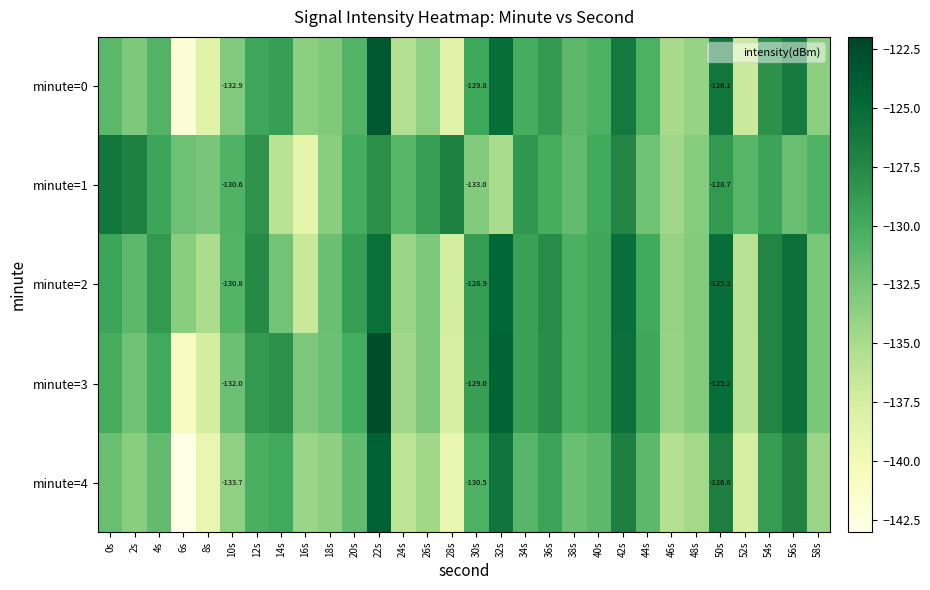

Is it true that minute=3 equals -137.6 at 28s?

True